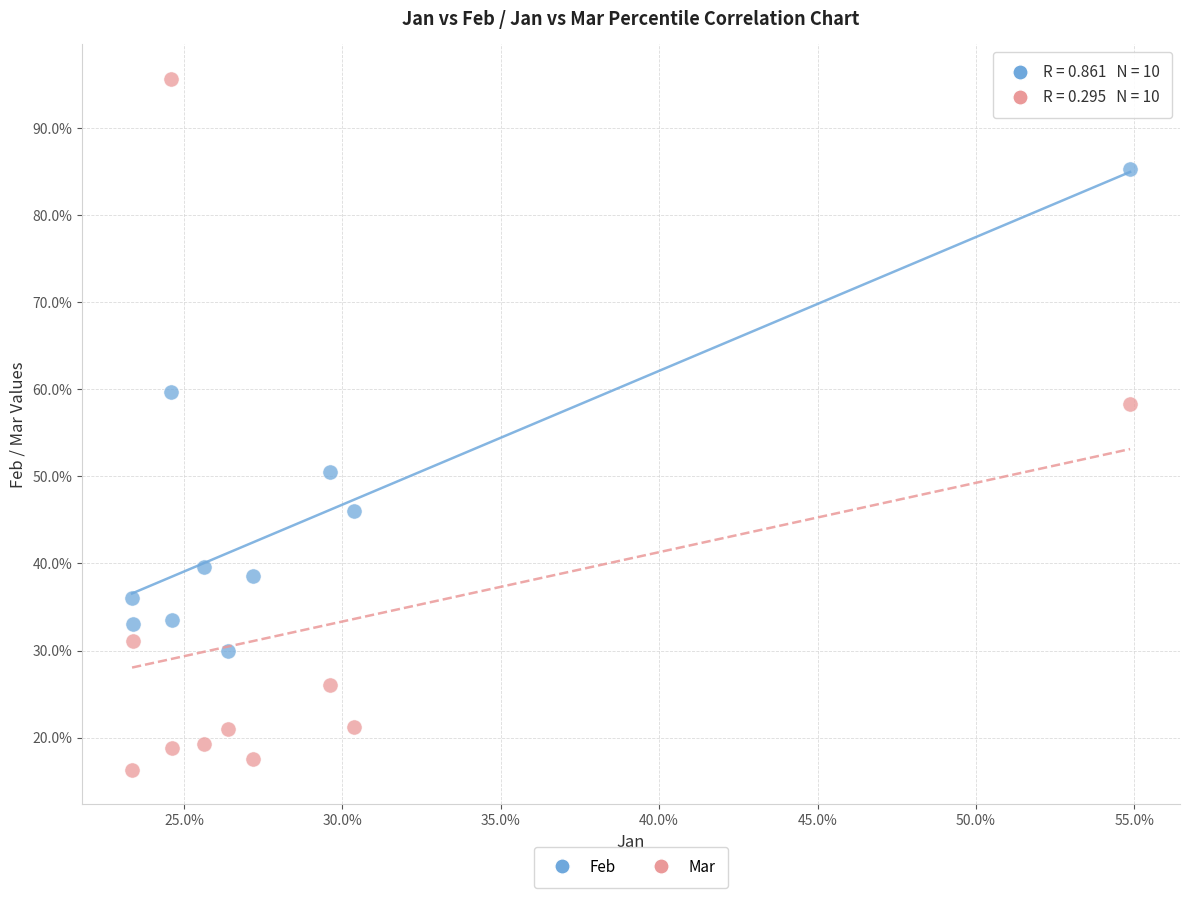

Which series reaches the maximum Y coordinate?

Mar